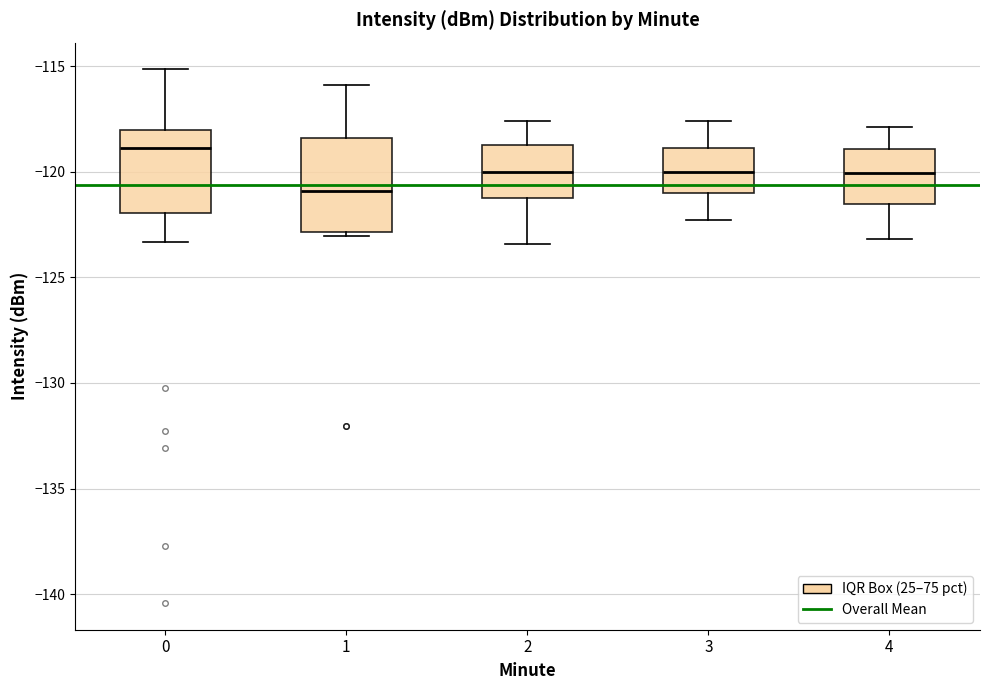

Where does the median line of the box at x = 2 sit on the y-axis? The values are not printed on the chart, so give them approximately, as read against the axis.

-120.0